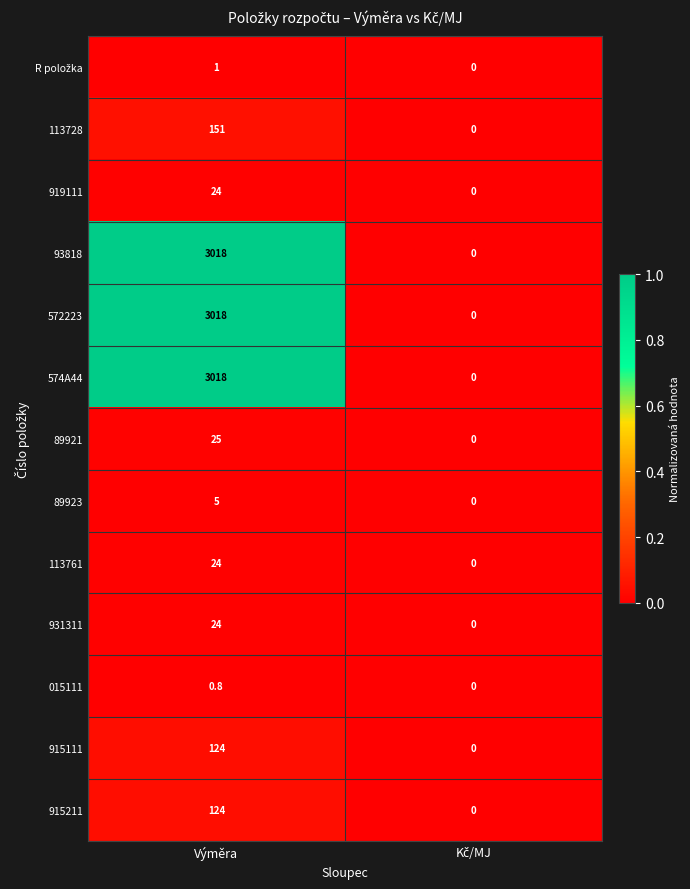

At which category is the sum across all series the highest?

Výměra